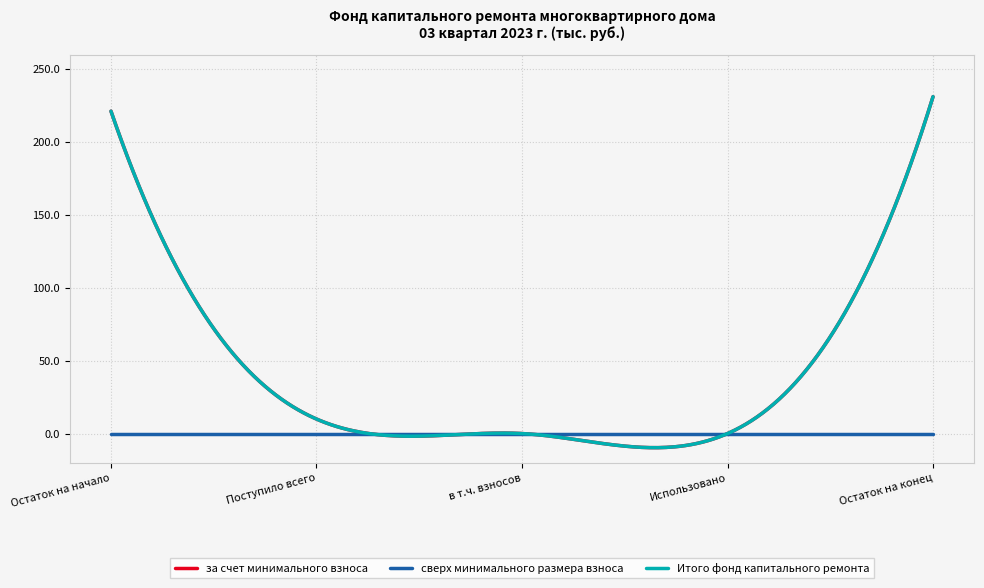

Which series has the largest range (max minus min)?

за счет минимального взноса